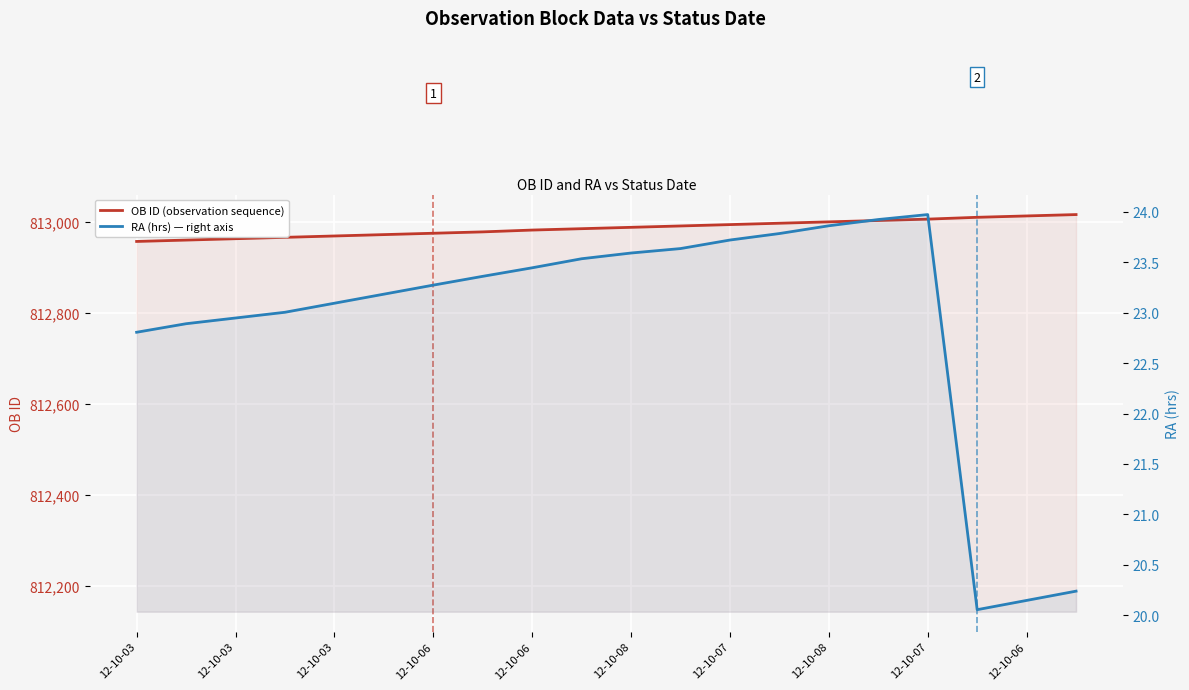

The value of OB ID (observation sequence) at 17 is 813010.0. True or false?

True